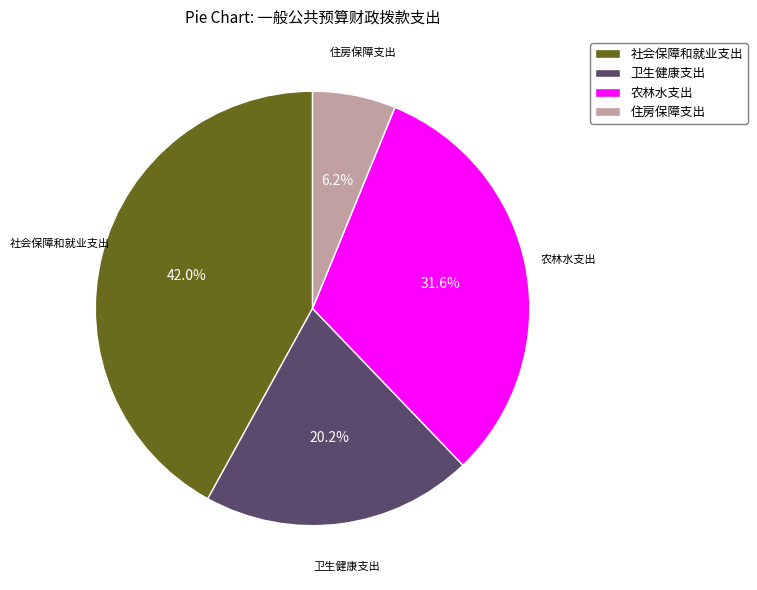

How many segments does this pie chart have?

4